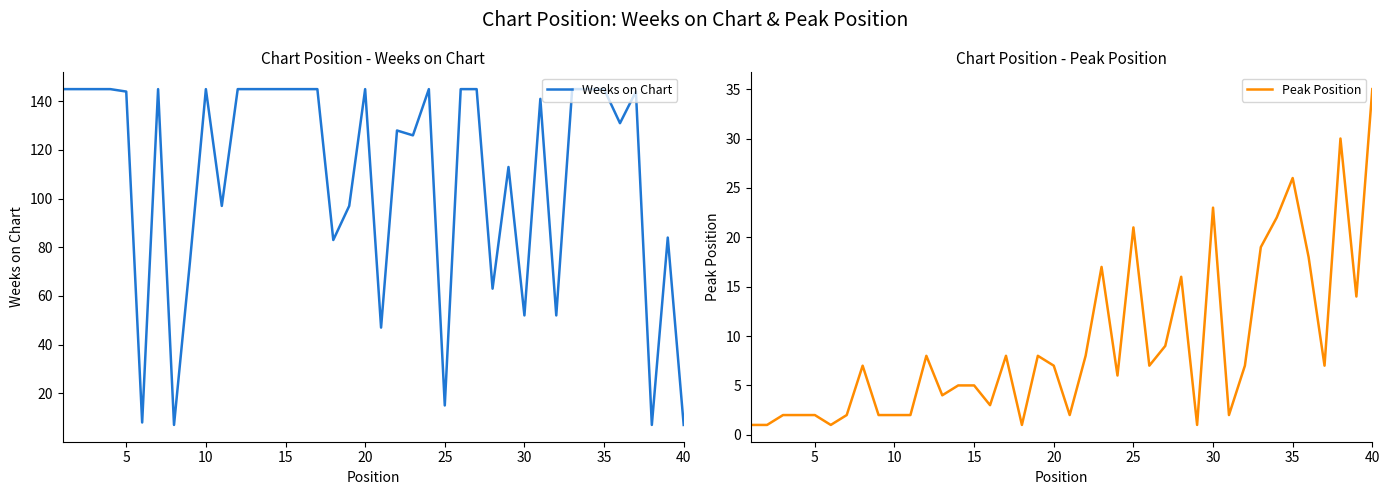

Reading left to right, transcribe all the data shown in this chart.

Weeks on Chart: 145	145	145	145	144	8	145	7	74	145	97	145	145	145	145	145	145	83	97	145	47	128	126	145	15	145	145	63	113	52	141	52	145	145	145	131	144	7	84	7
Peak Position: 1	1	2	2	2	1	2	7	2	2	2	8	4	5	5	3	8	1	8	7	2	8	17	6	21	7	9	16	1	23	2	7	19	22	26	18	7	30	14	35